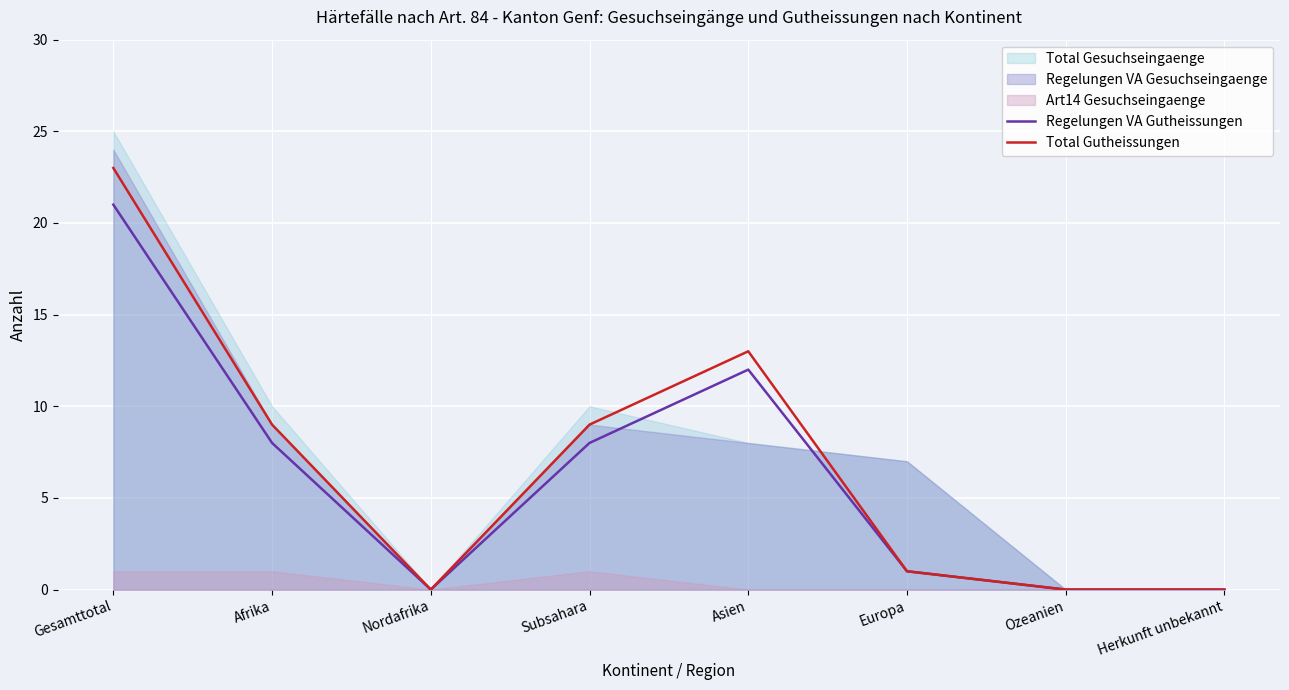

True or false: Total Gutheissungen has more than 1 points higher than both neighbors.

False